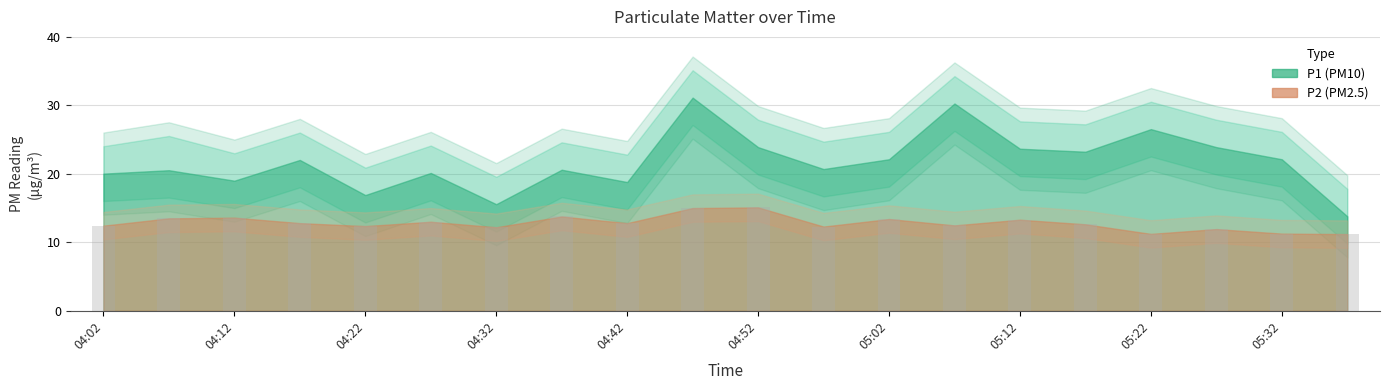

What is the average value?

12.8